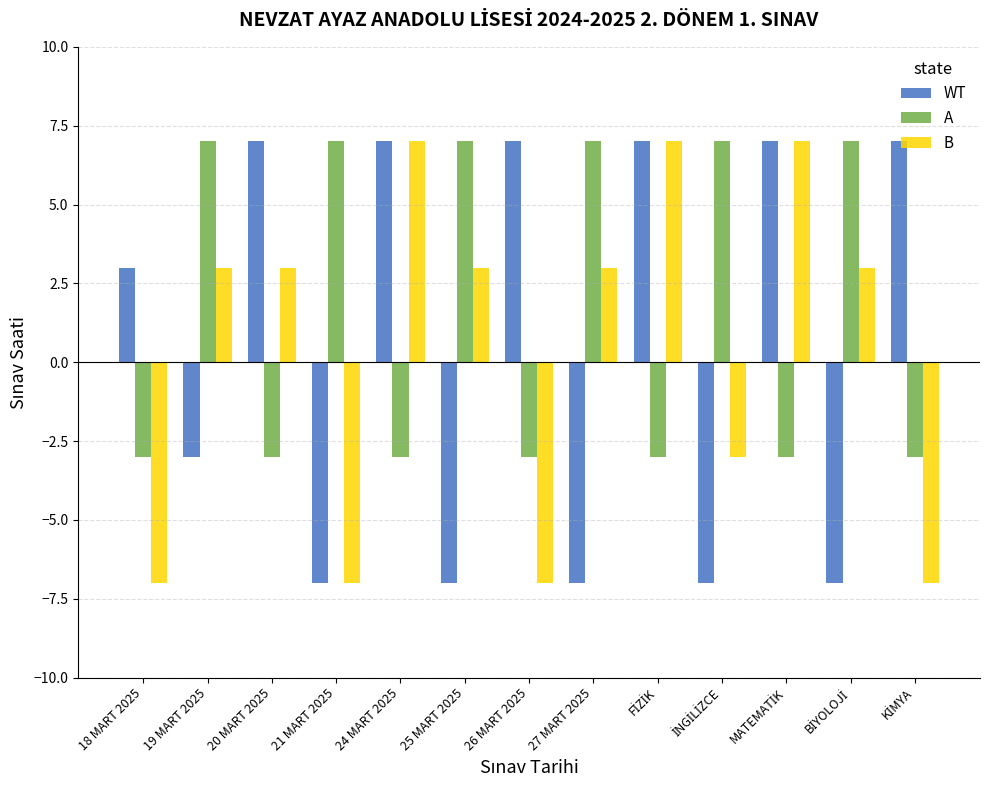

Is it true that A equals -3 at 24 MART 2025?

True